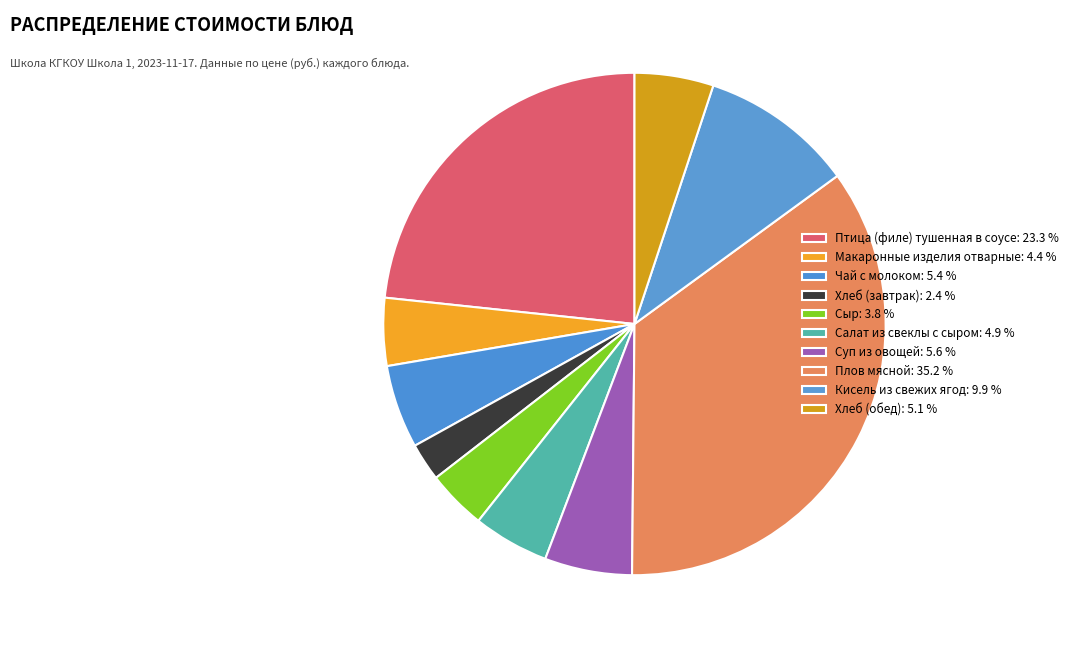

Rank the categories by value from highest to lowest.

Плов мясной, Птица (филе) тушенная в соусе, Кисель из свежих ягод, Суп из овощей, Чай с молоком, Хлеб (обед), Салат из свеклы с сыром, Макаронные изделия отварные, Сыр, Хлеб (завтрак)